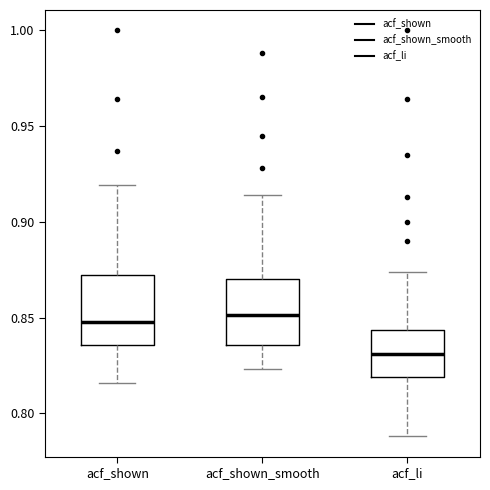

Where does the upper whisker of the box for acf_shown_smooth end on the y-axis? The values are not printed on the chart, so give them approximately, as read against the axis.

0.915